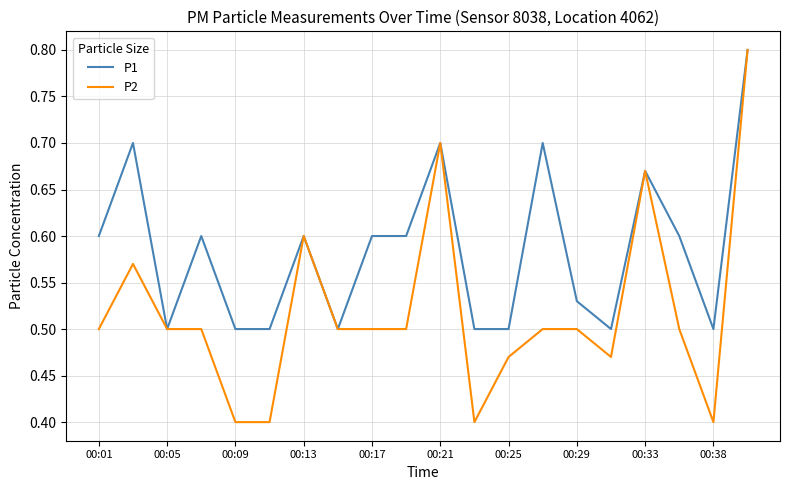

Which series has the largest total across all categories?

P1